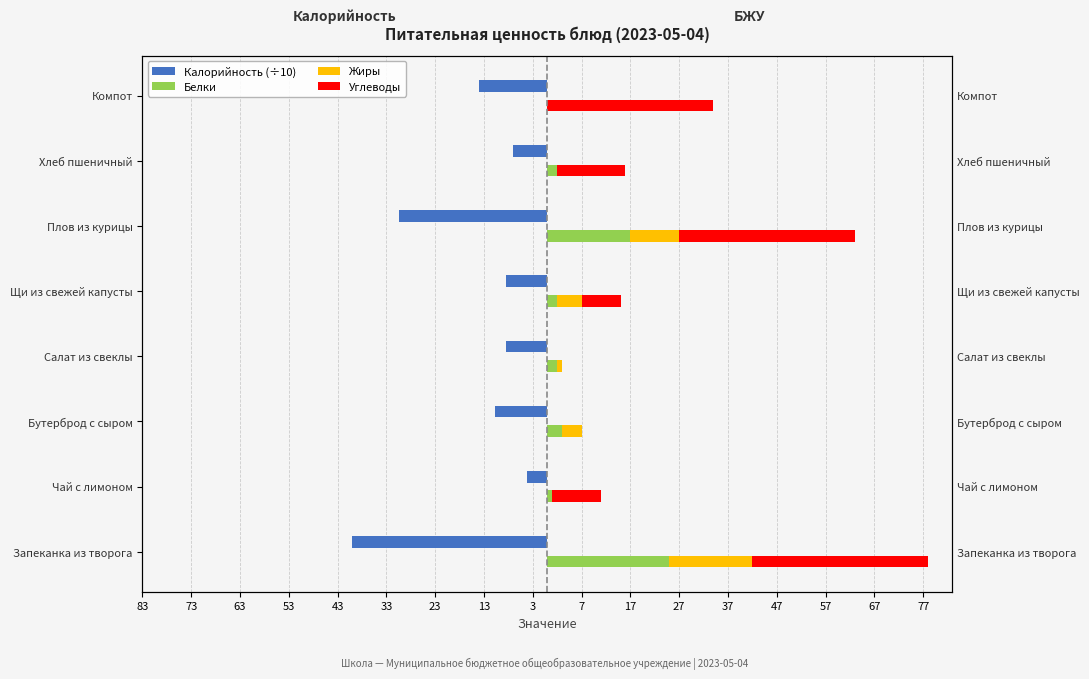

What are all the series names shown in the legend?

Калорийность (÷10), Белки, Жиры, Углеводы